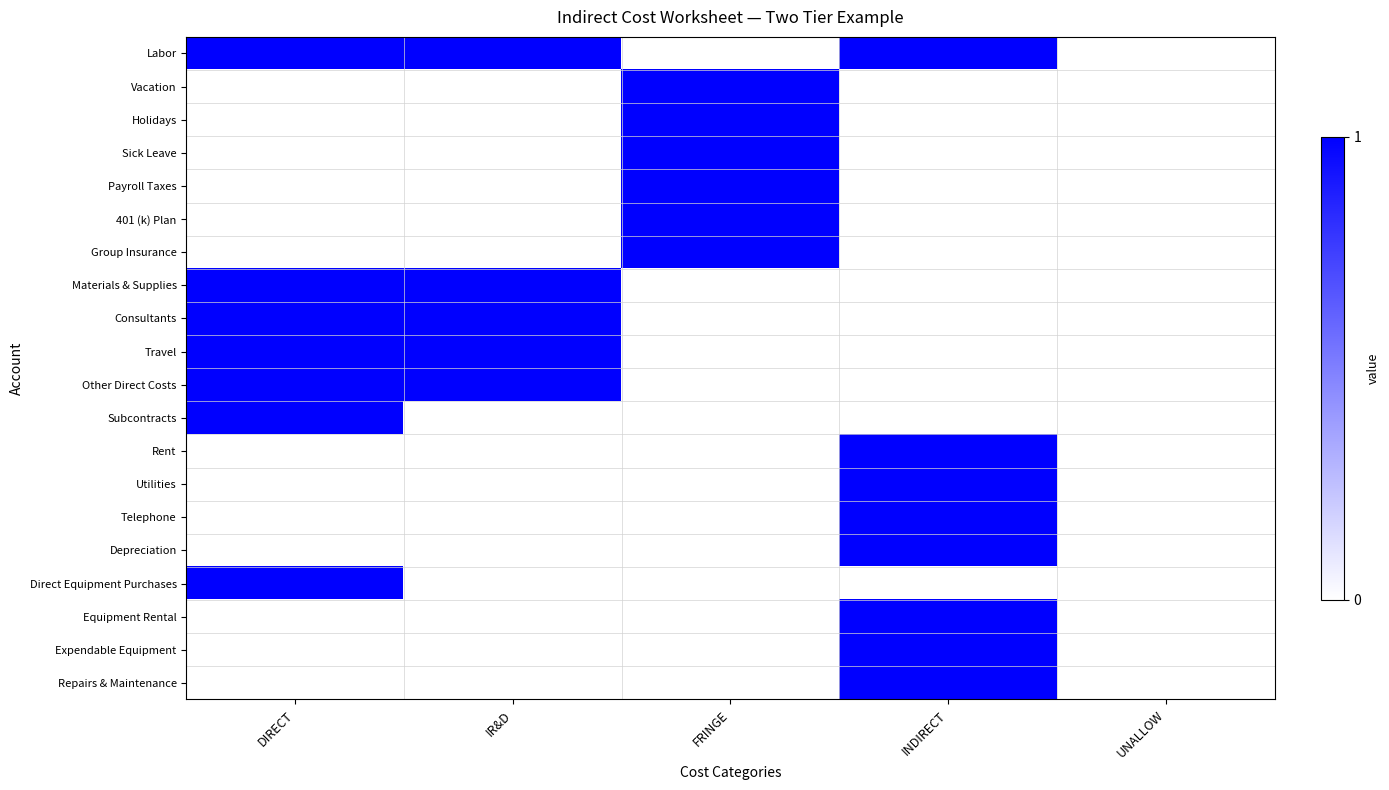

Between FRINGE and UNALLOW, which is larger?

FRINGE